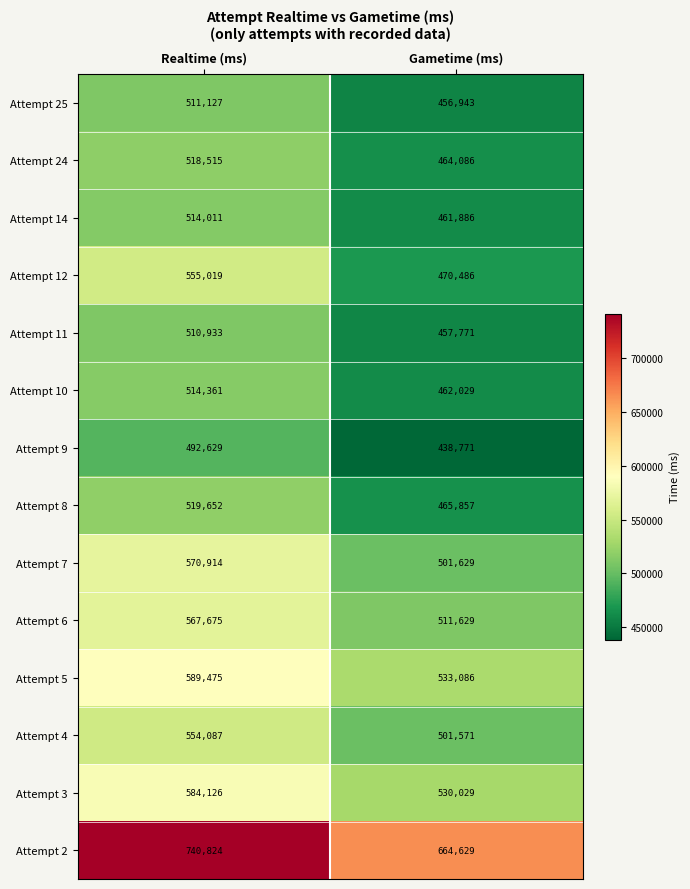

The Attempt 2 series shows 664629 at Gametime (ms). True or false?

True